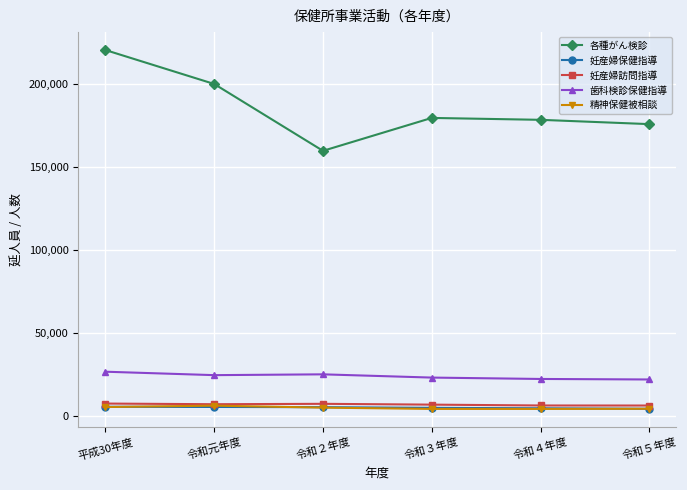

True or false: 各種がん検診 and 妊産婦訪問指導 cross at least once.

False